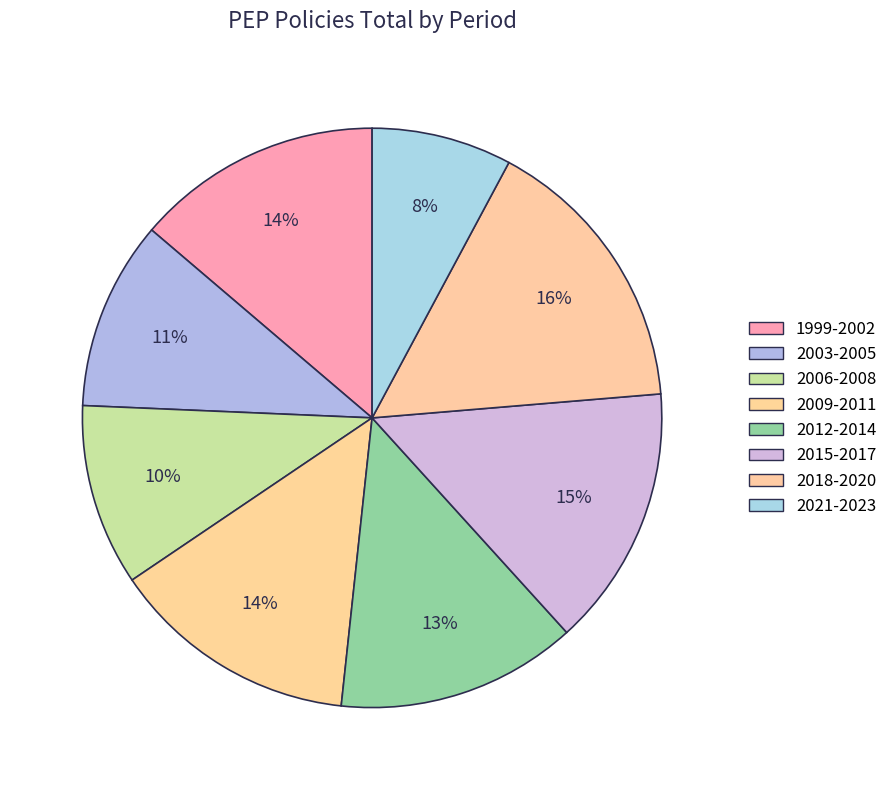

To the nearest percent, what is the difference between the largest and smallest slice percentages?

8%